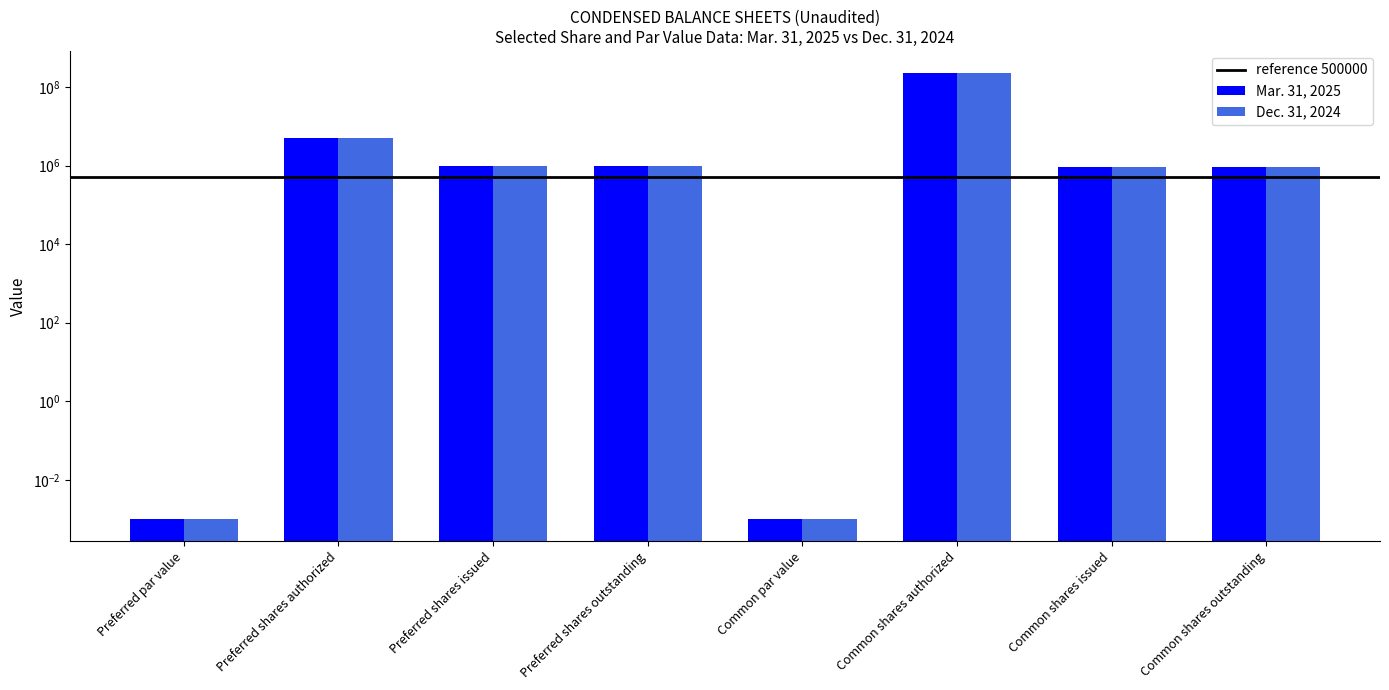

How many groups of bars are there?

8